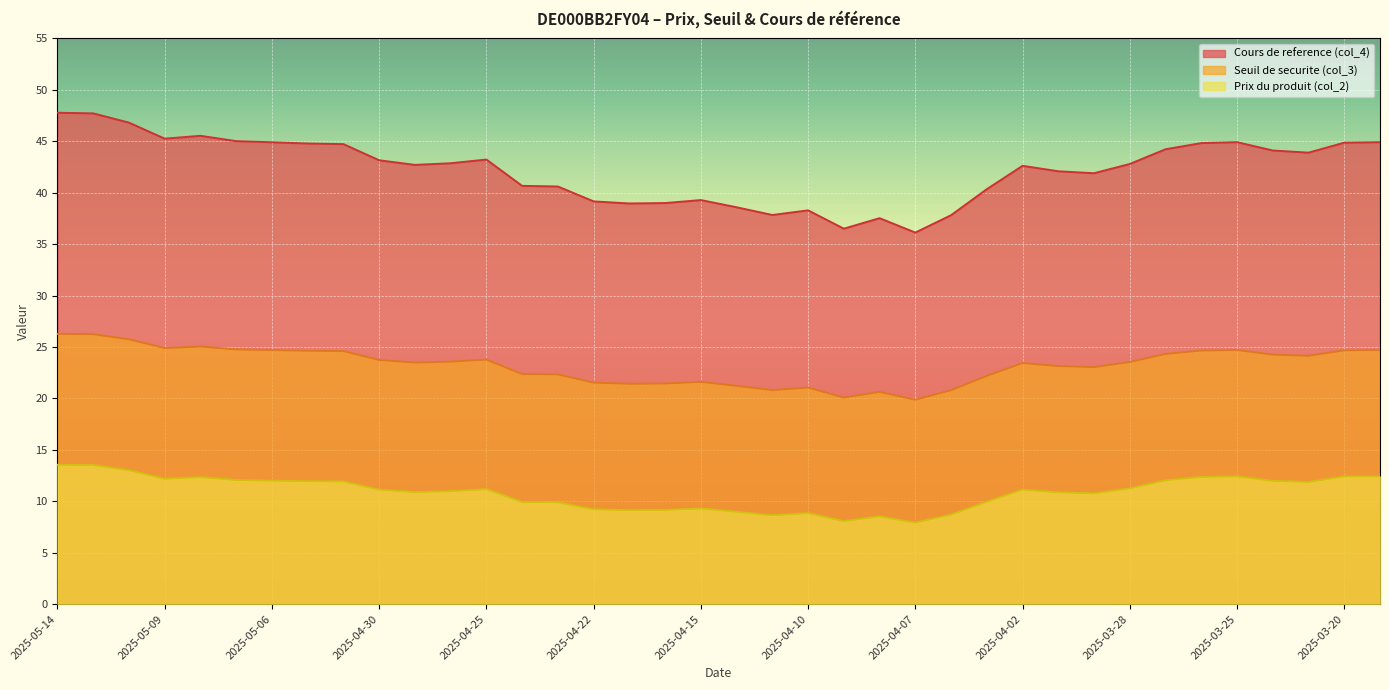

At 2025-03-25, list the series in order from smallest to largest.

Prix du produit (col_2), Seuil de securite (col_3), Cours de reference (col_4)